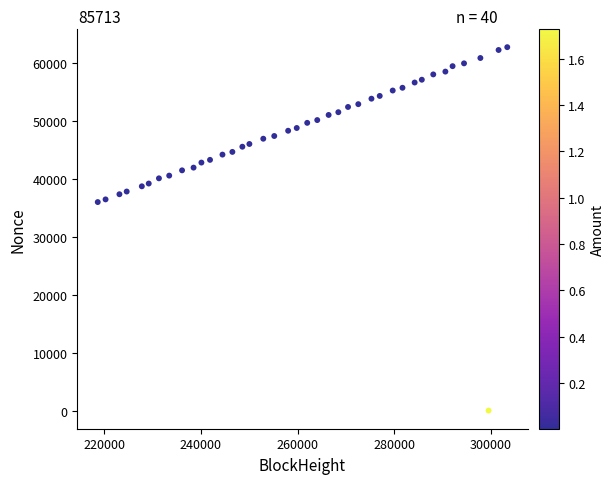

What is the range of X values (max minus min)?

84698